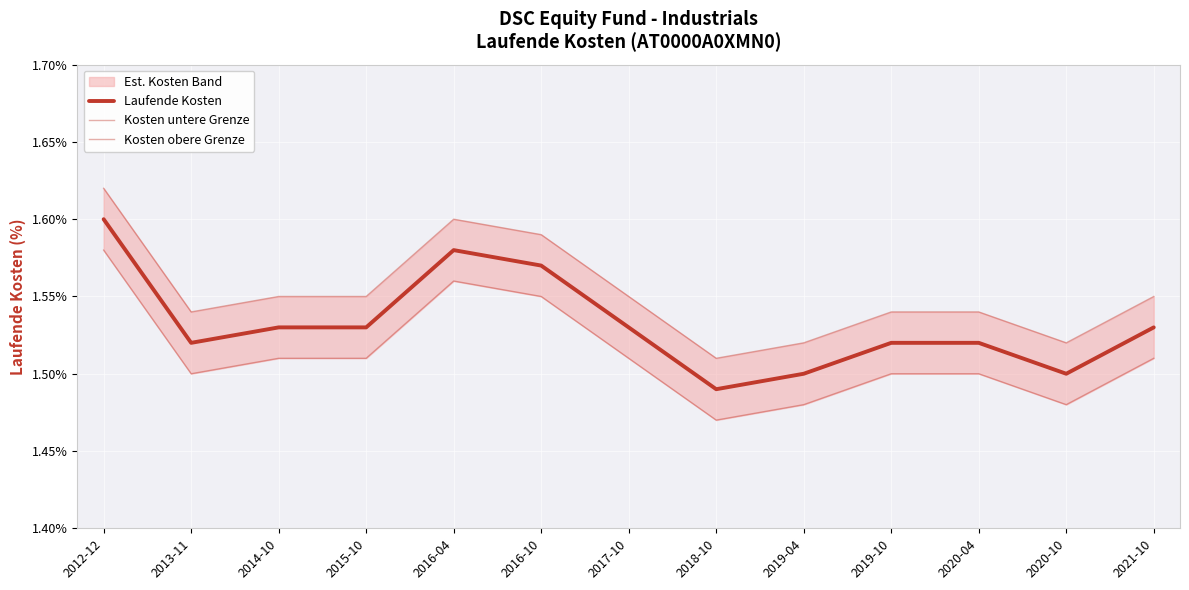

What is the maximum value for Kosten untere Grenze?

1.6